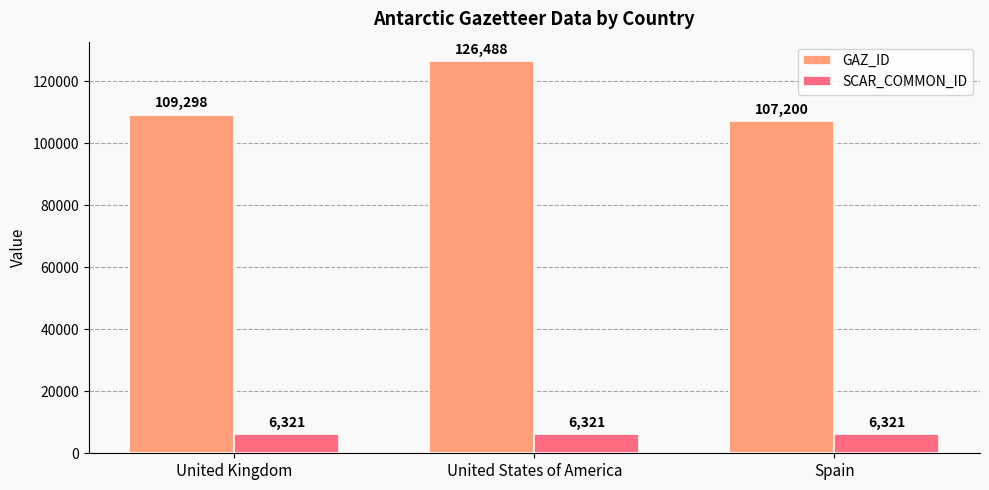

How many data points does each series have?

3